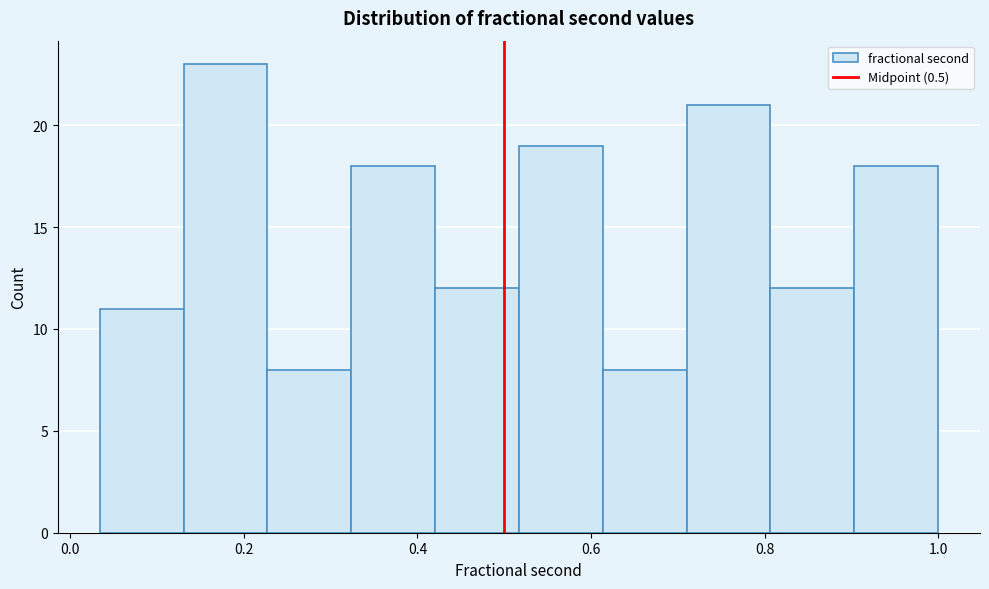

Over which range of the x-axis is the bar tallest?

0.14 to 0.22